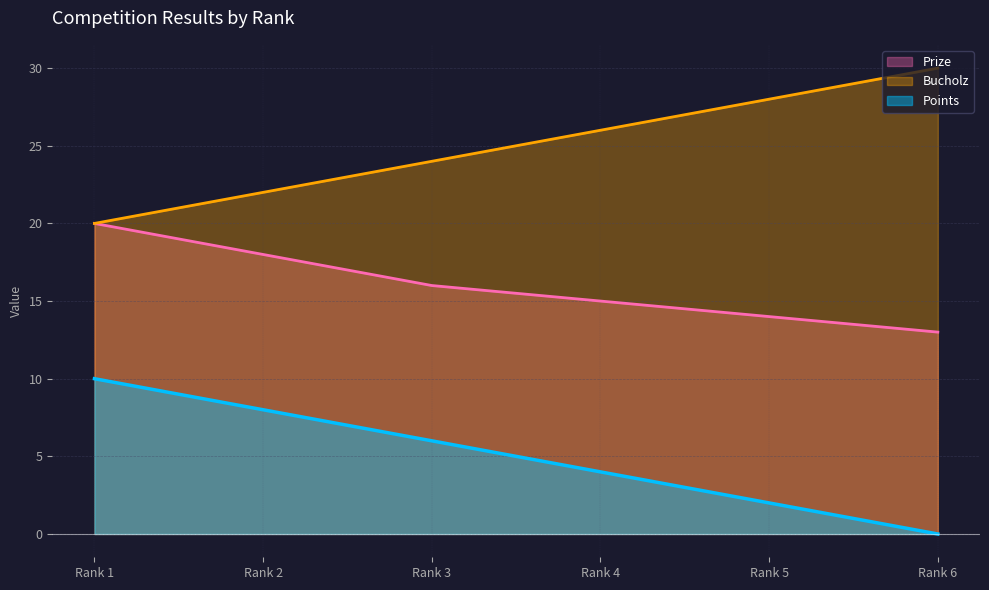

At which category is the sum across all series the highest?

Rank 1